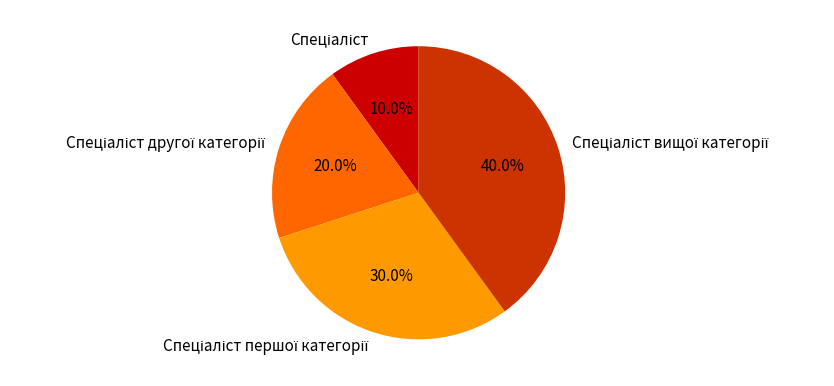

Is there a majority slice in this chart?

No